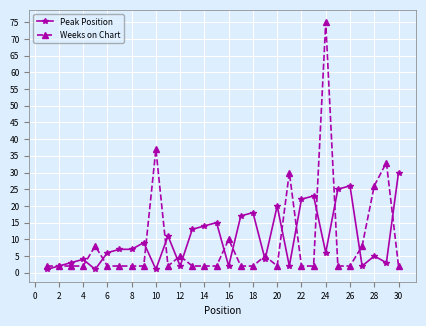

True or false: Weeks on Chart and Peak Position cross at least once.

True